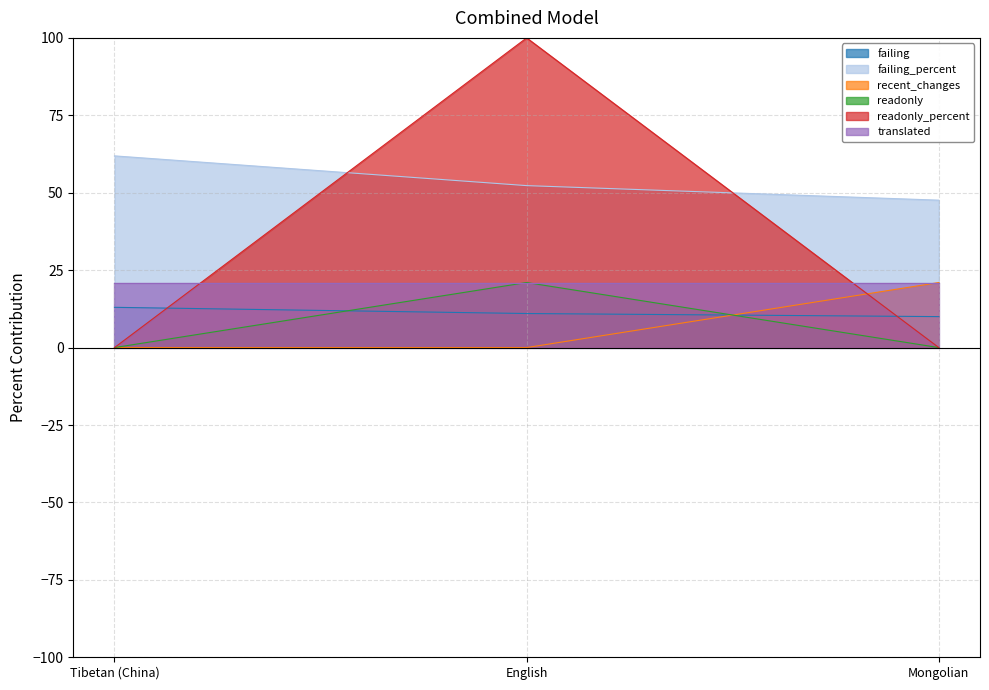

Which label corresponds to the smallest value in the chart?

Tibetan (China)